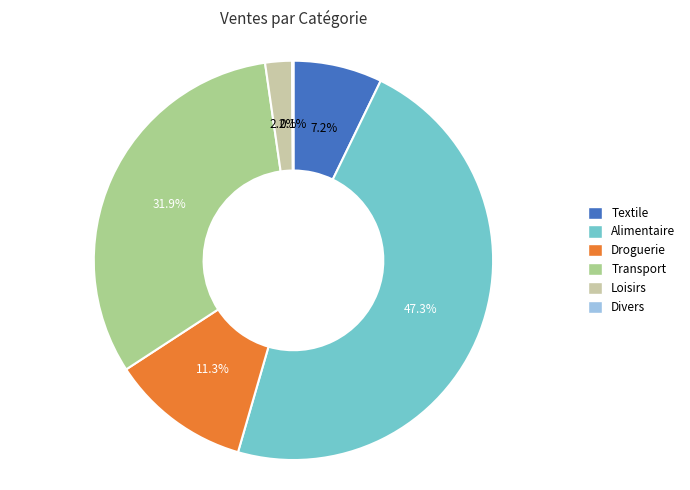

How much of the chart is everything except Textile?

92.8%